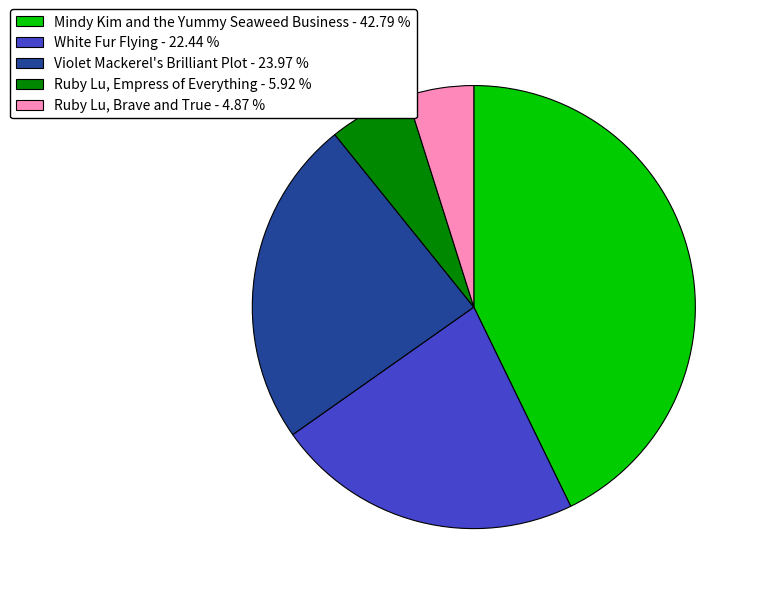

Is the sum of Ruby Lu, Empress of Everything - 5.92 % and Ruby Lu, Brave and True - 4.87 % greater than half?

No